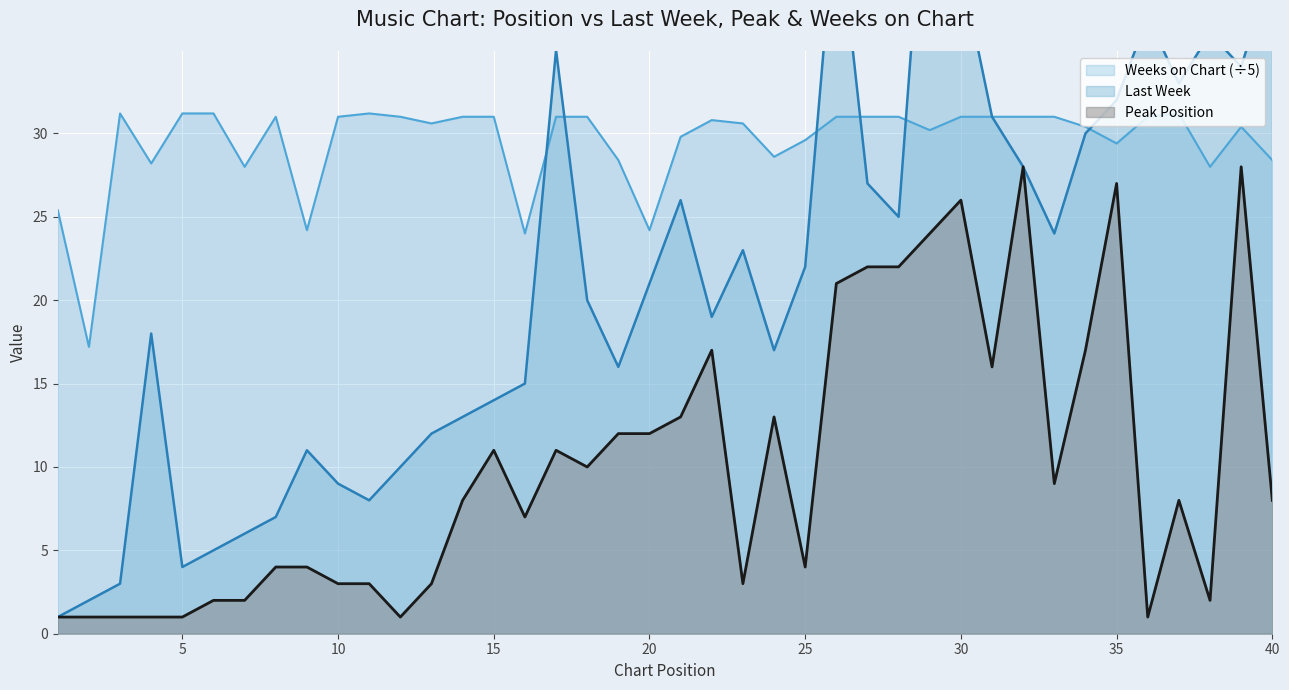

Between 11 and 39, which series saw the biggest shift?

Last Week